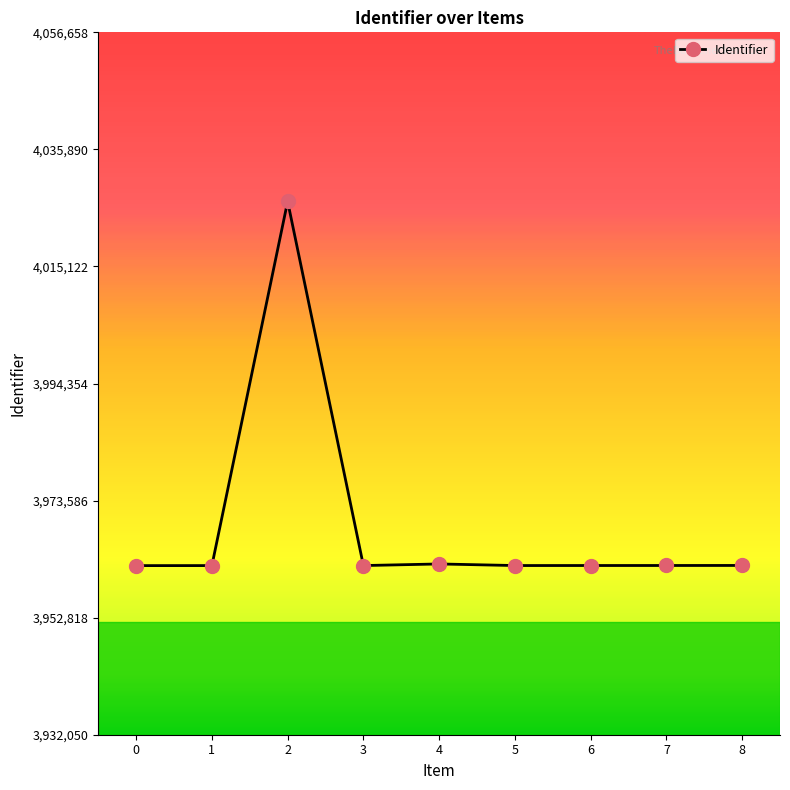

What is the maximum value shown in the chart?

4026658